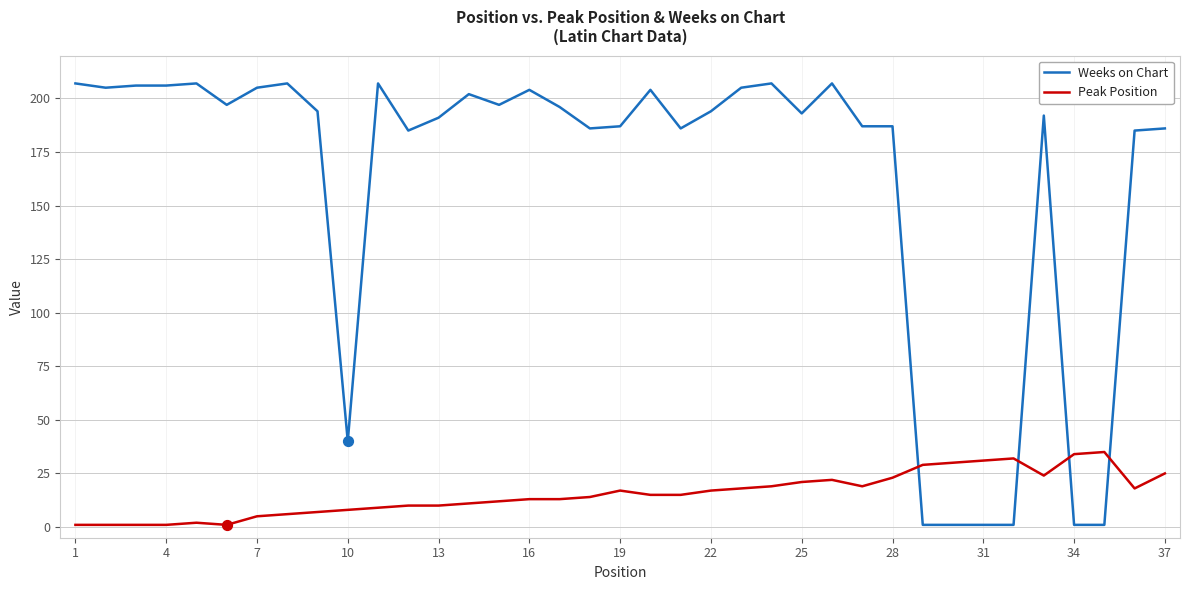

At how many categories does at least one series exceed 82?

30